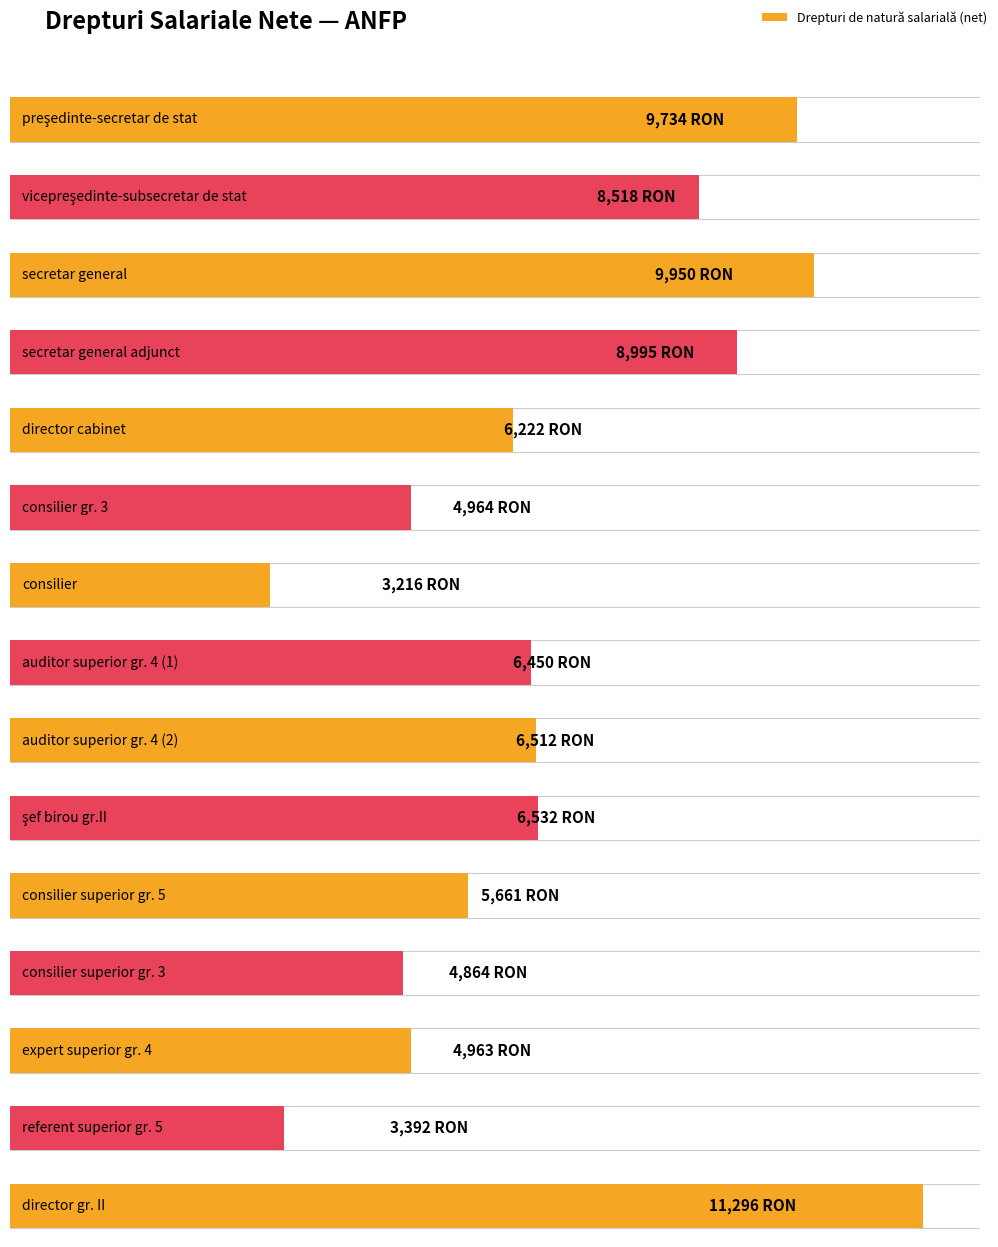

List the labels in order of value, largest first.

director gr. II, secretar general, preşedinte-secretar de stat, secretar general adjunct, vicepreşedinte-subsecretar de stat, şef birou gr.II, auditor superior gr. 4 (2), auditor superior gr. 4 (1), director cabinet, consilier superior gr. 5, consilier gr. 3, expert superior gr. 4, consilier superior gr. 3, referent superior gr. 5, consilier